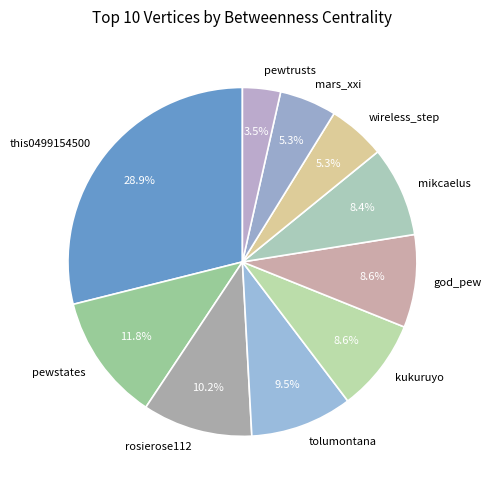

Count the number of slices in the pie.

10